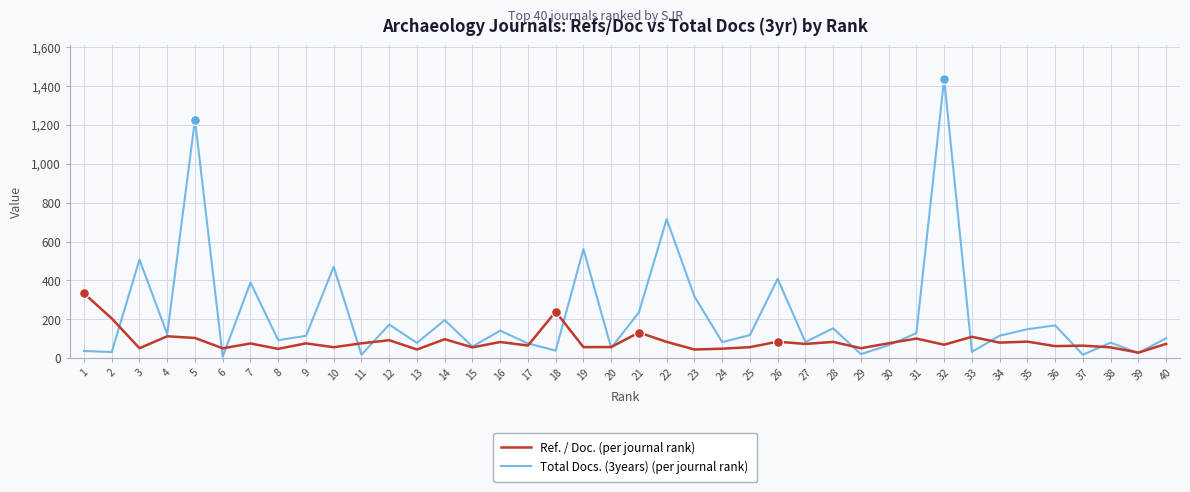

Where is Total Docs. (3years) (per journal rank) nearest to the value 722?

22